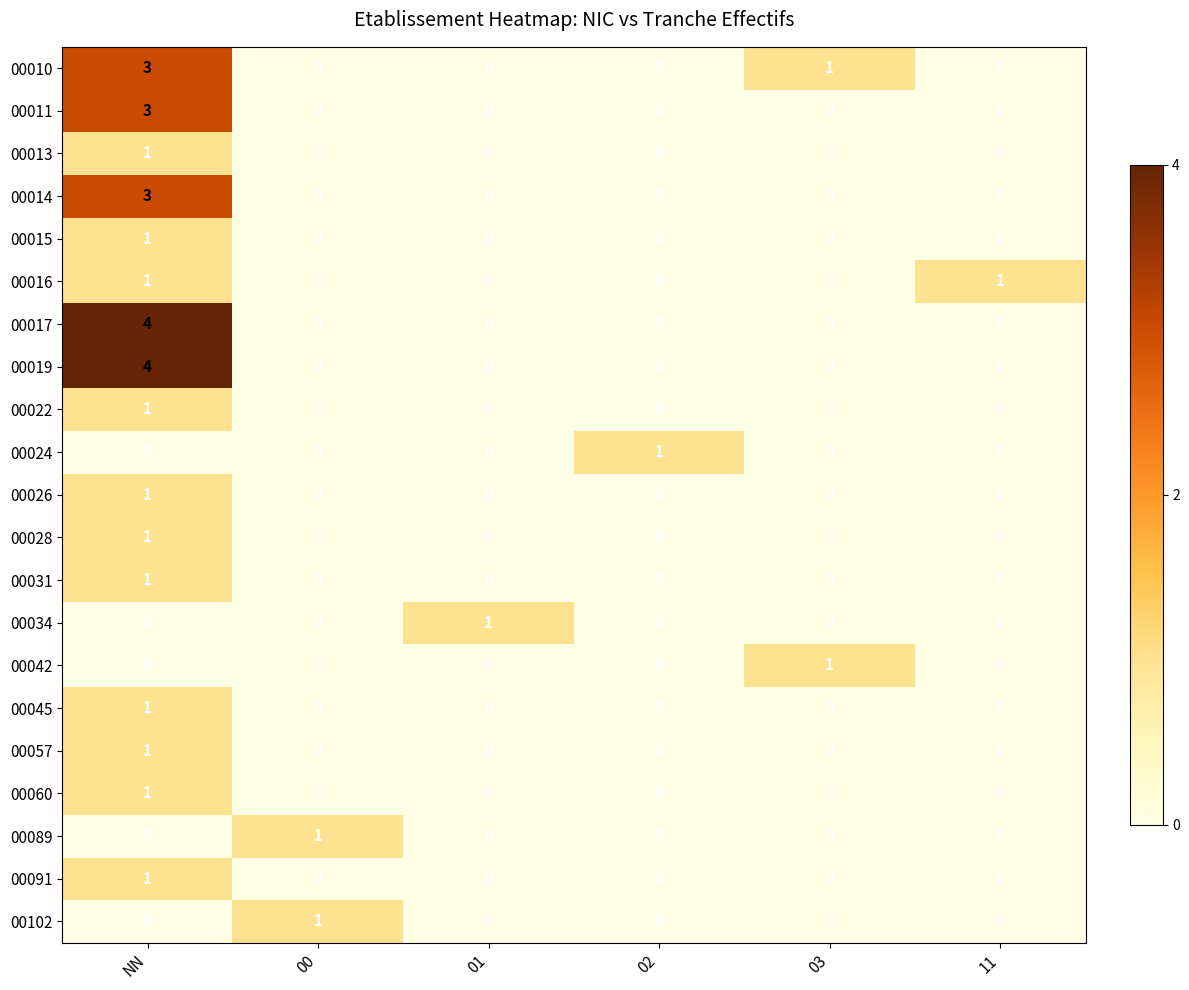

What is the total value across all series at 11?

1